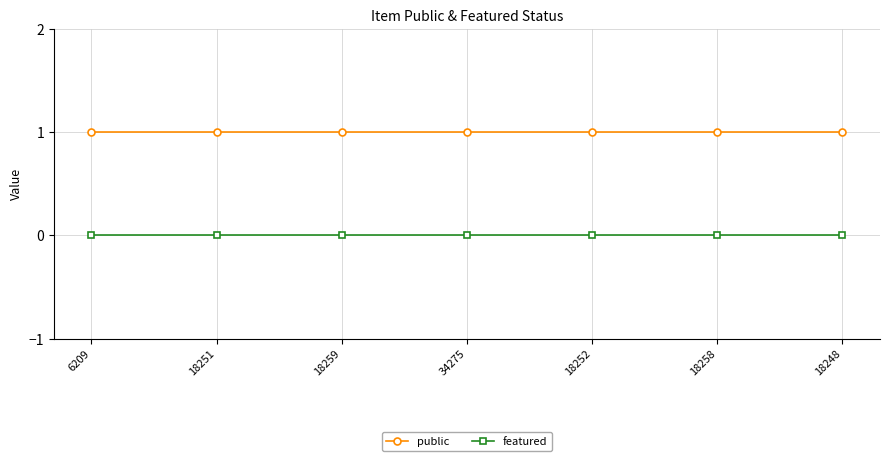

How many lines are shown in the chart?

2